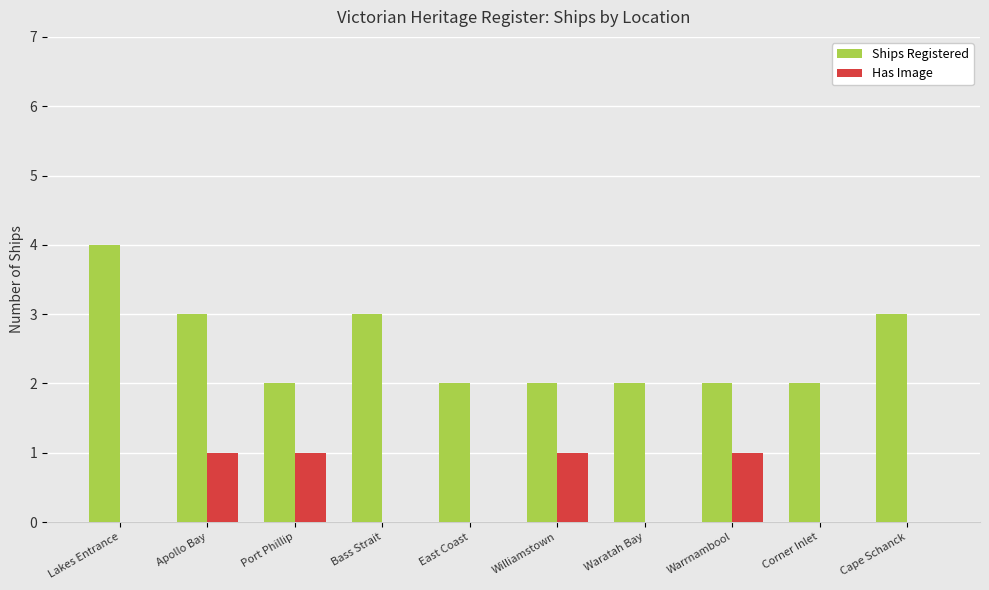

Reading left to right, transcribe all the data shown in this chart.

Ships Registered: Lakes Entrance=4	Apollo Bay=3	Port Phillip=2	Bass Strait=3	East Coast=2	Williamstown=2	Waratah Bay=2	Warrnambool=2	Corner Inlet=2	Cape Schanck=3
Has Image: Lakes Entrance=0	Apollo Bay=1	Port Phillip=1	Bass Strait=0	East Coast=0	Williamstown=1	Waratah Bay=0	Warrnambool=1	Corner Inlet=0	Cape Schanck=0